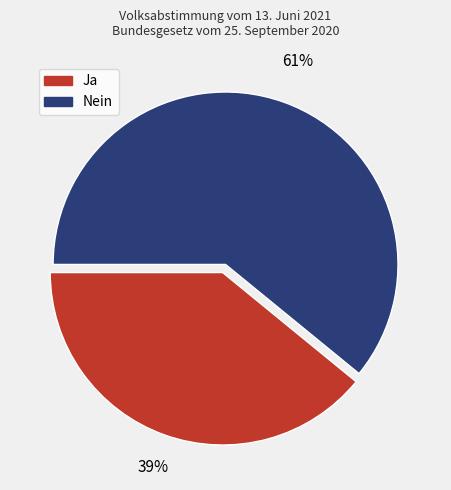

Combined, do Ja and Nein account for over 50%?

Yes